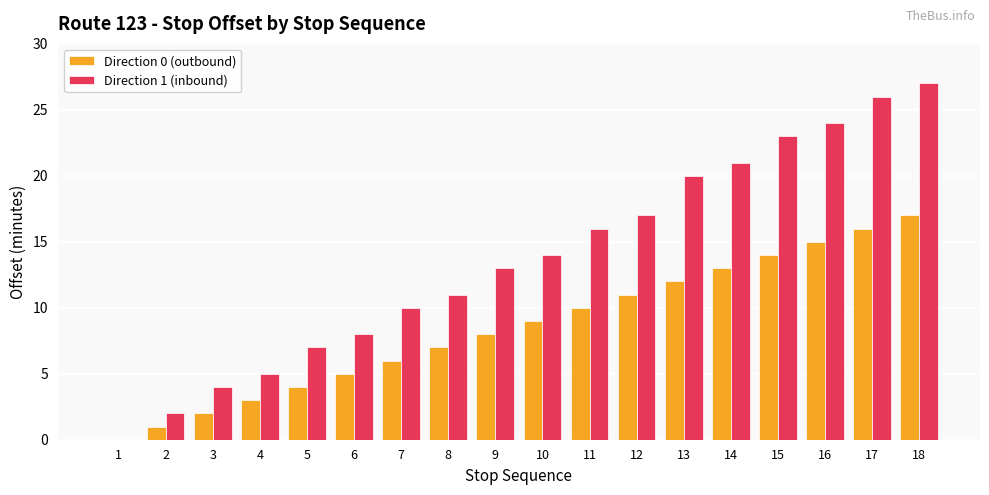

The Direction 1 (inbound) series shows 14 at 10. True or false?

True